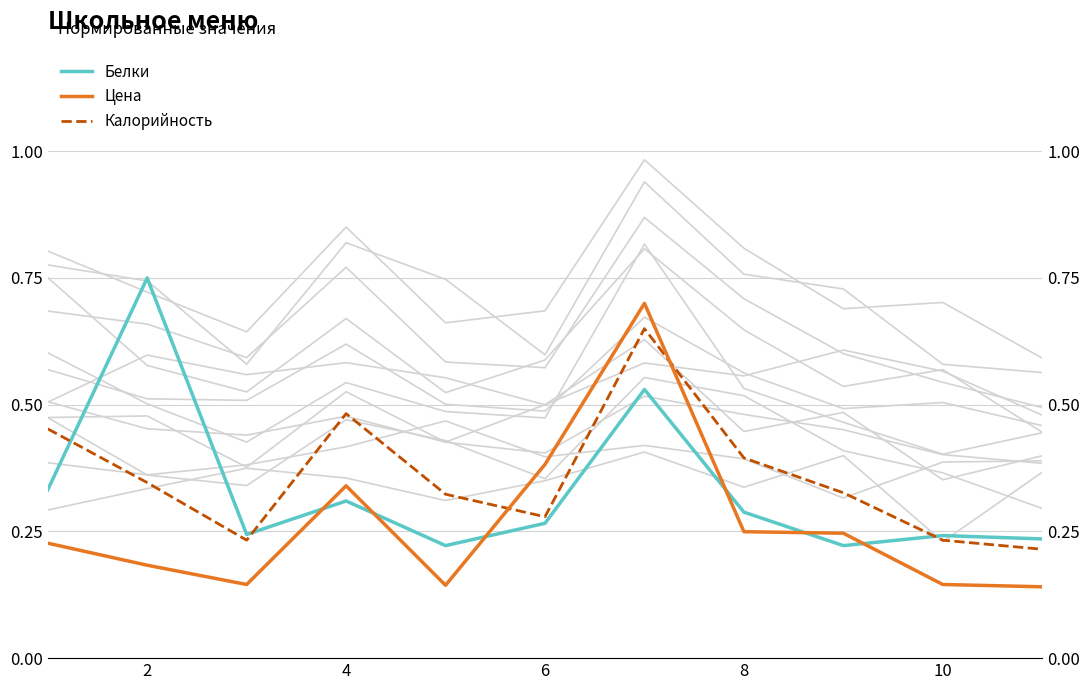

What is the difference between the maximum and minimum values in the Цена series?

0.6